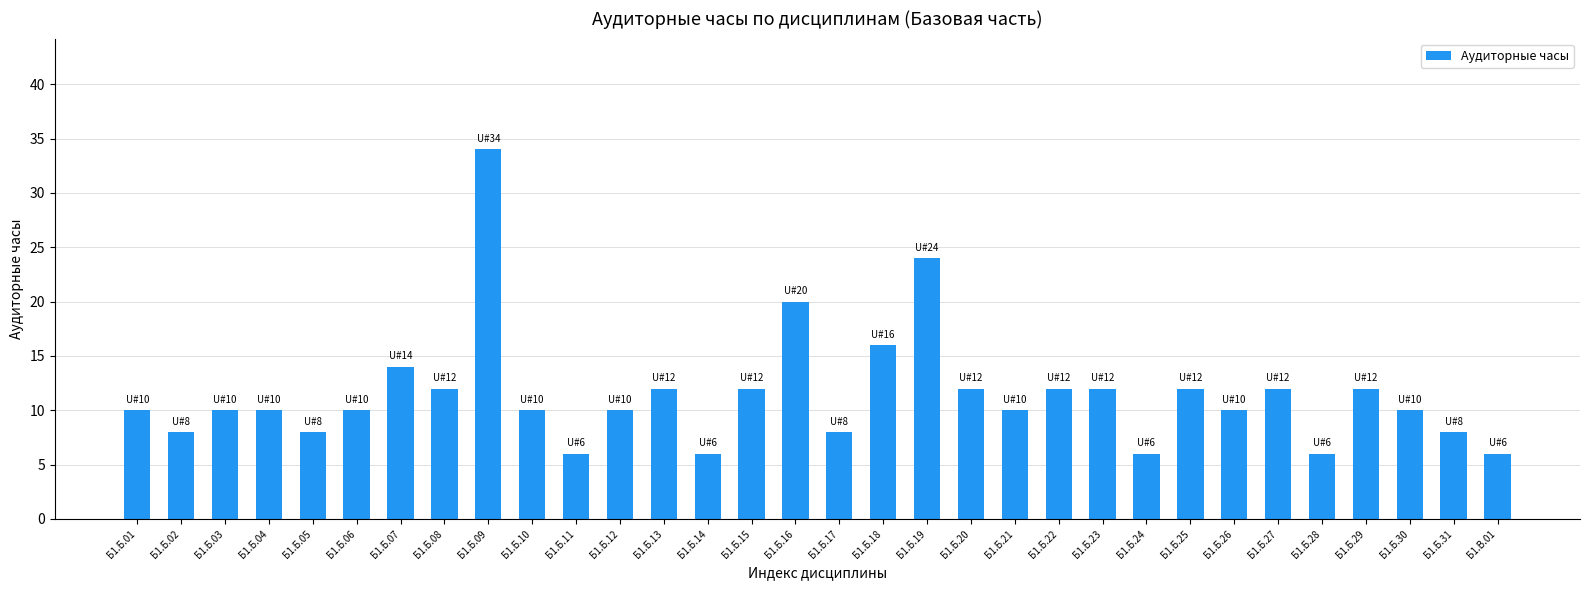

What is the minimum value shown in the chart?

6